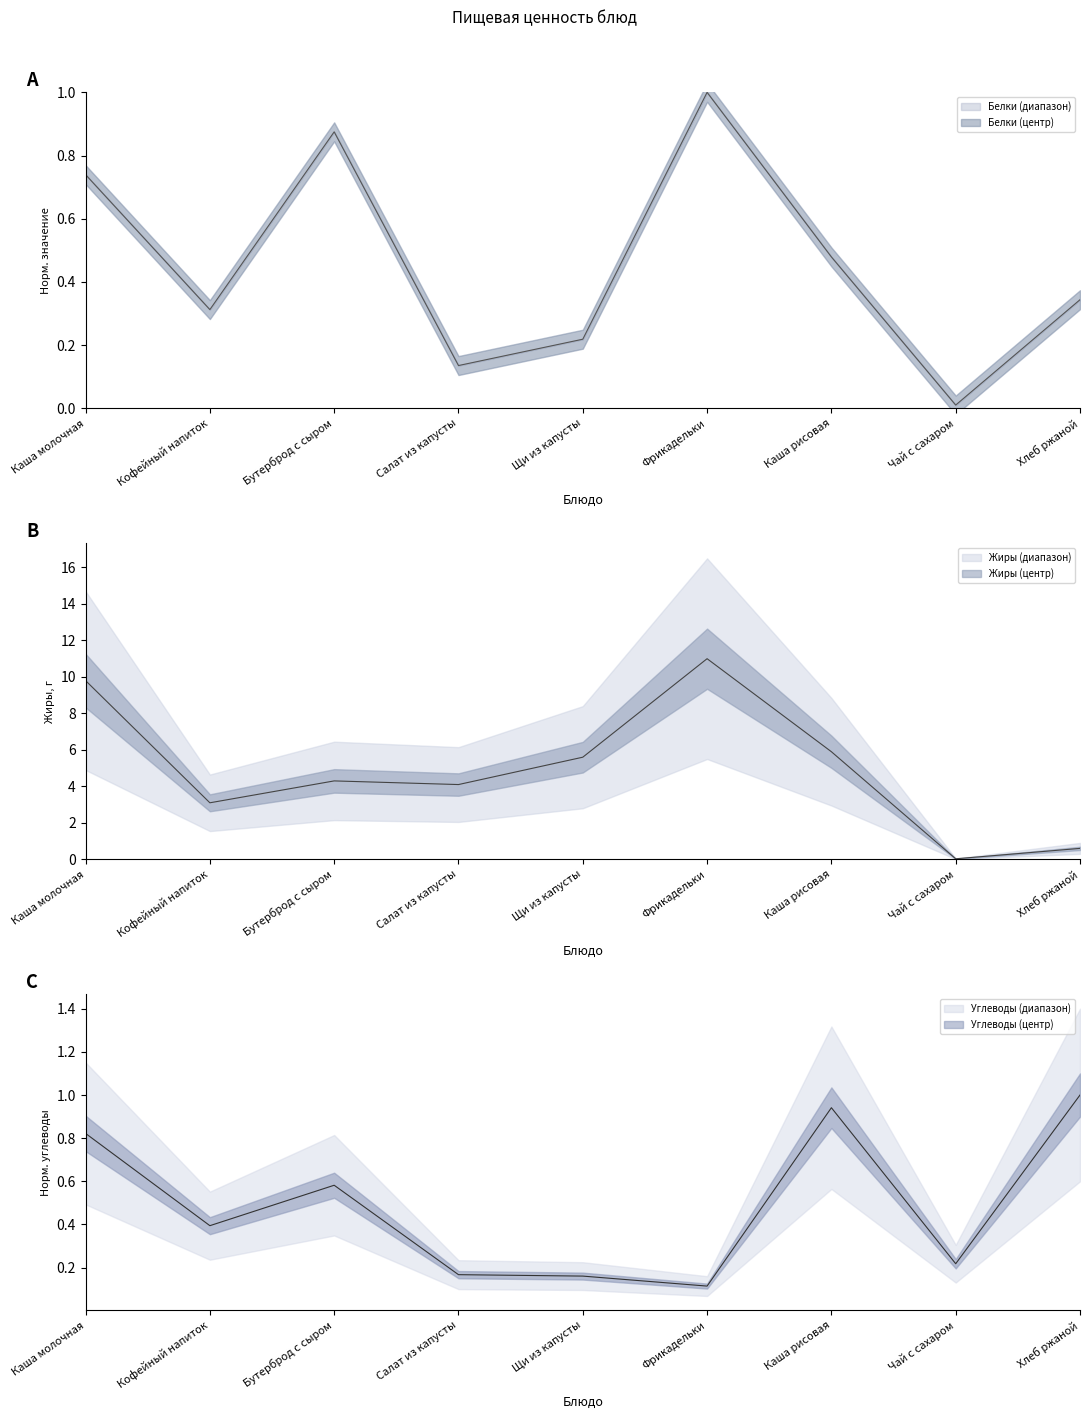

Count the number of data series in this chart.

3